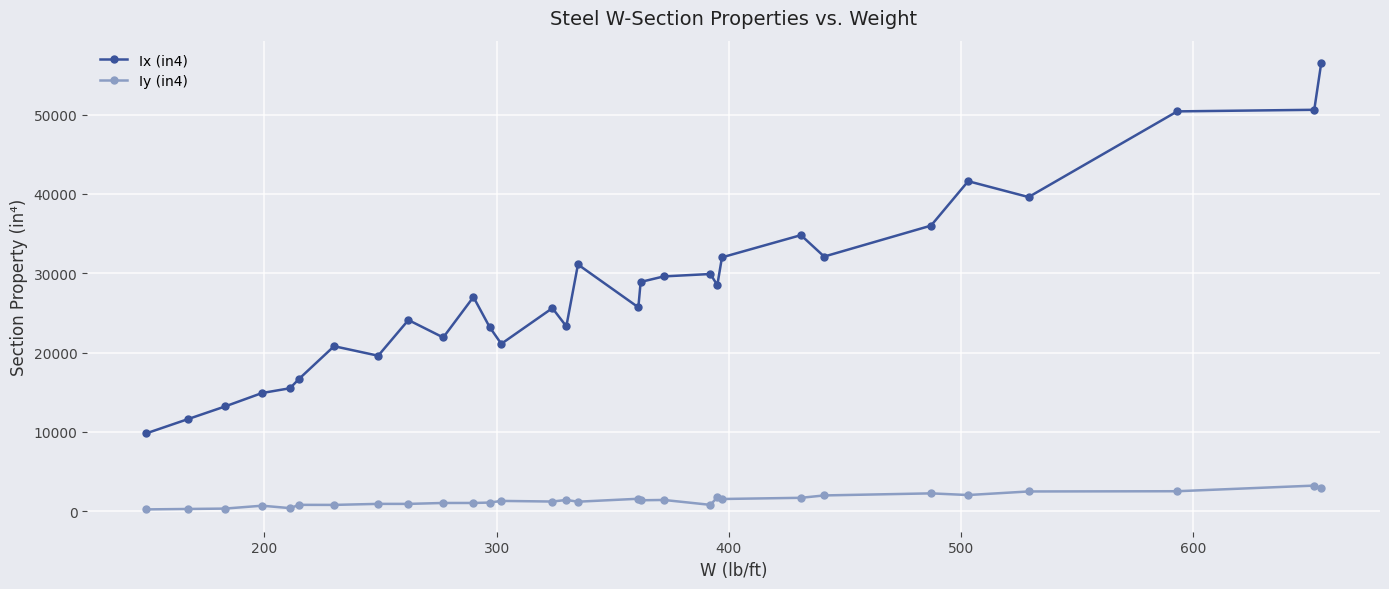

Rank the series by their maximum value, from lowest to highest.

Iy (in4), Ix (in4)